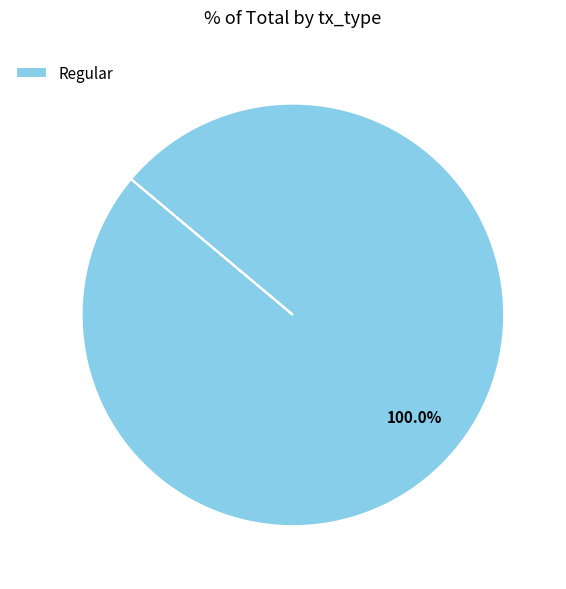

What is the majority slice?

Regular